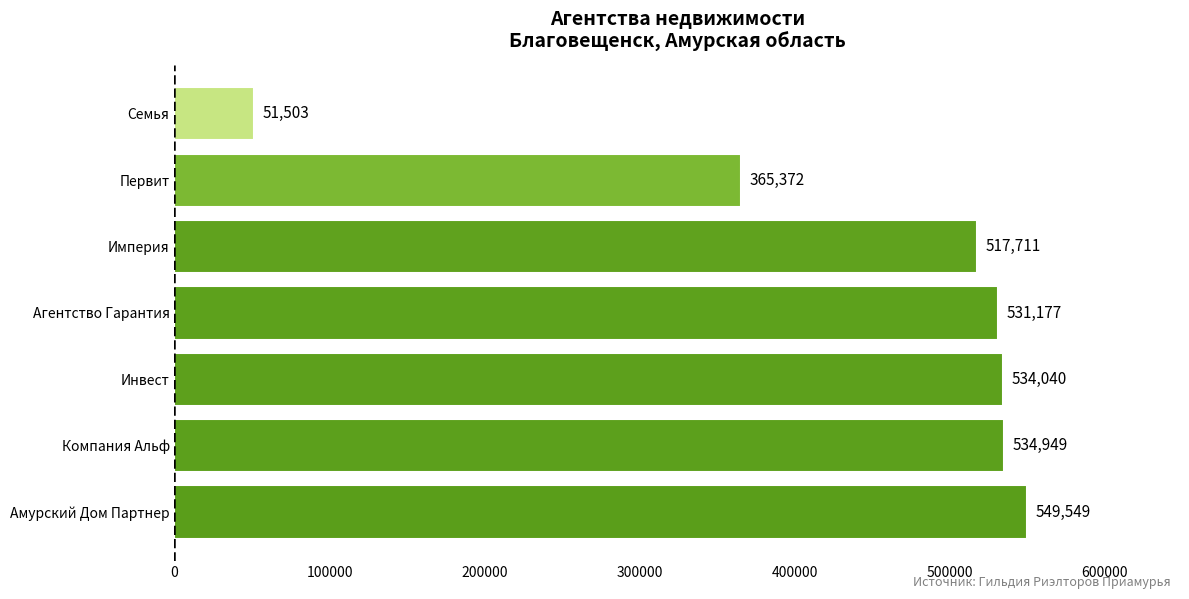

Is it true that the value at Первит is 365372?

True